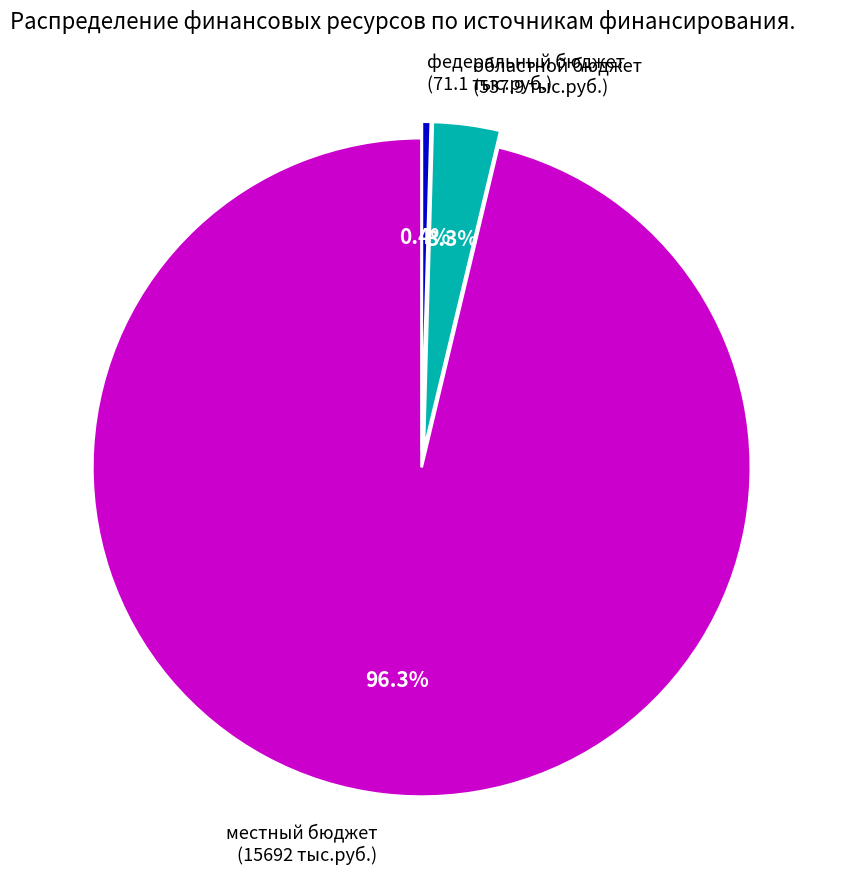

Count the number of slices in the pie.

3